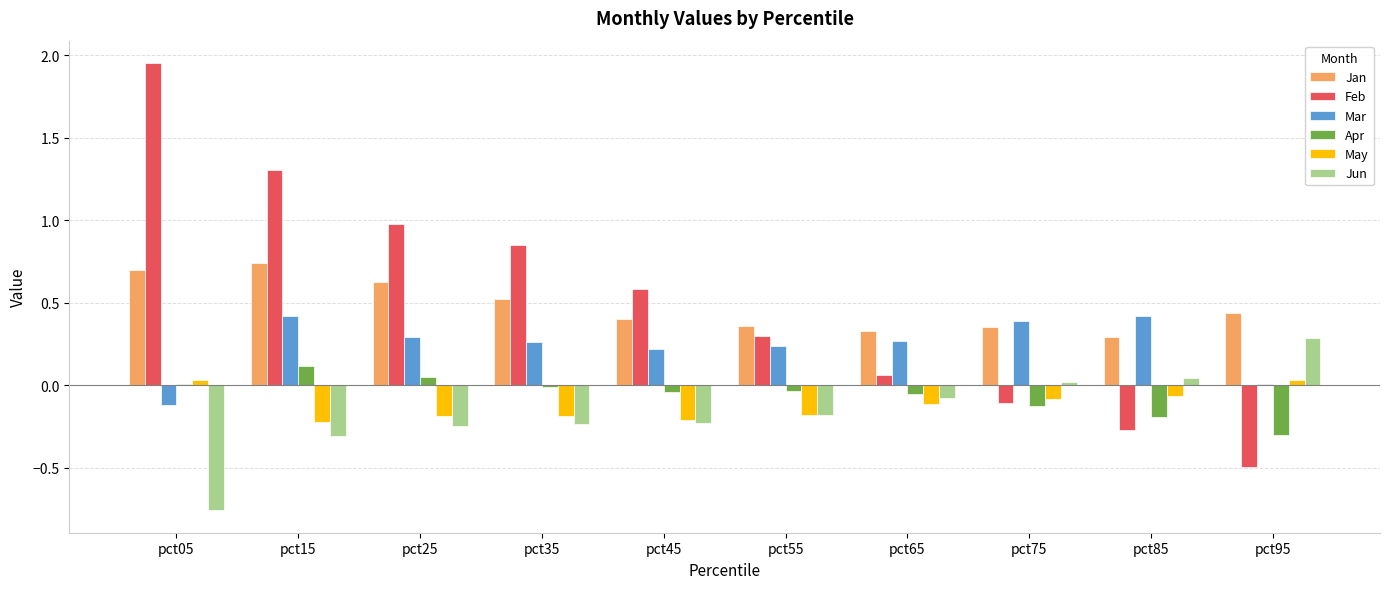

What is the sum of all Apr values?

-0.6